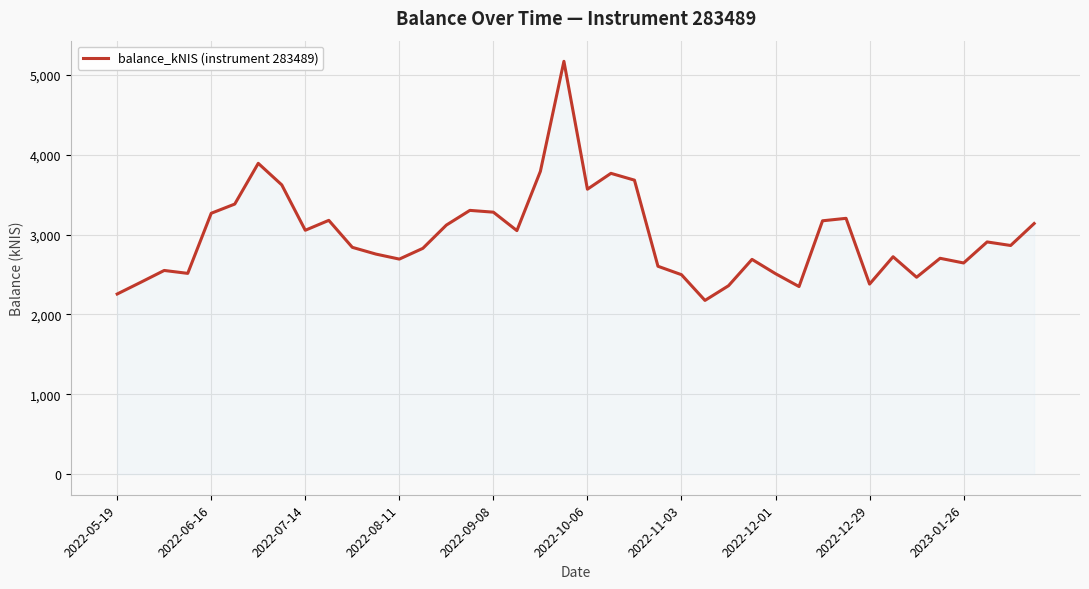

How many lines are shown in the chart?

1